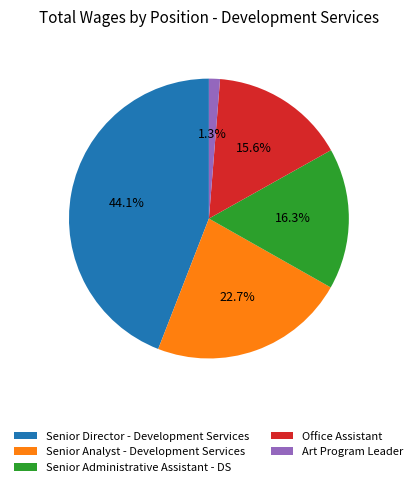

The Office Assistant slice represents 4% of the pie. True or false?

False